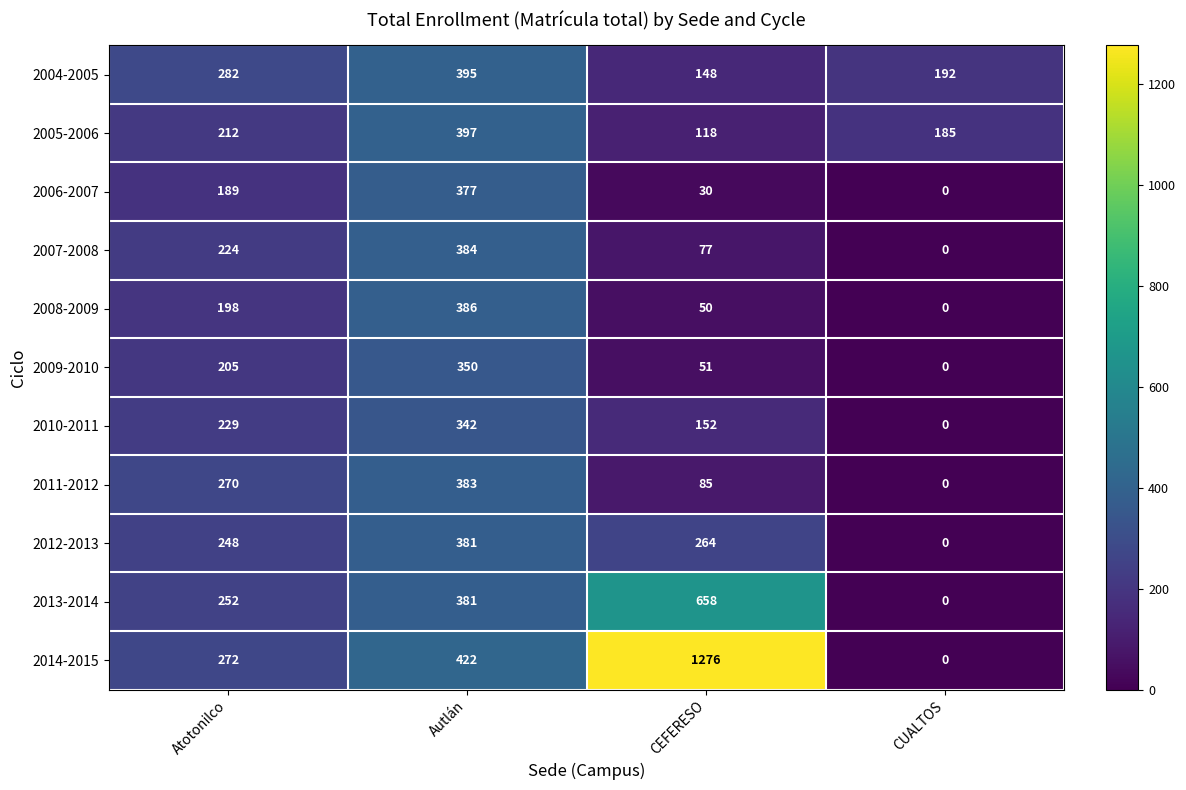

Between Autlán and CUALTOS, which series saw the biggest shift?

2014-2015